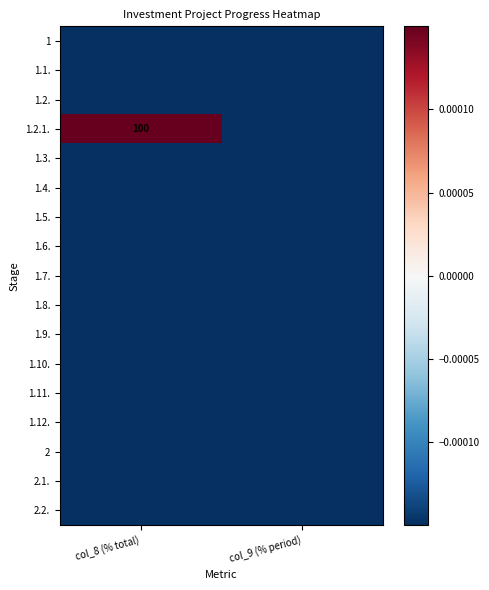

Which has a higher value, col_8 (% total) or col_9 (% period)?

col_8 (% total)